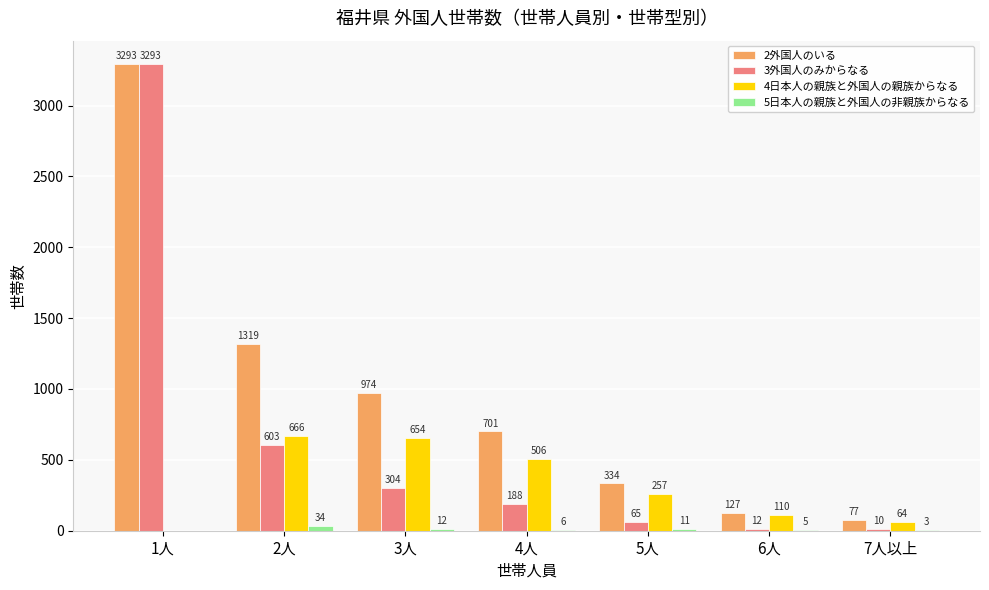

Between 3人 and 7人以上, which series saw the biggest shift?

2外国人のいる